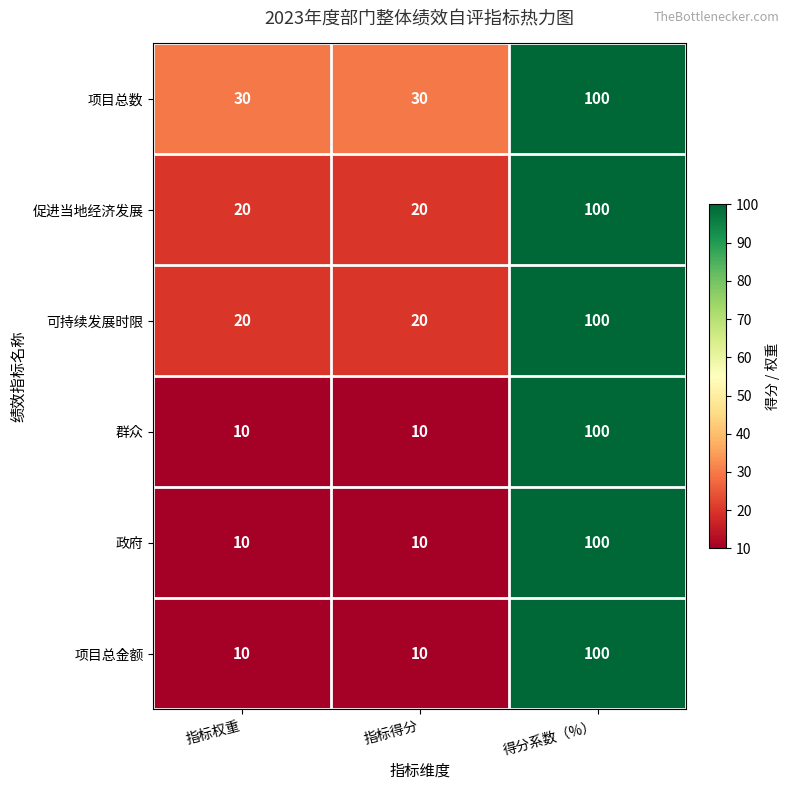

At which category is the sum across all series the highest?

得分系数（%）